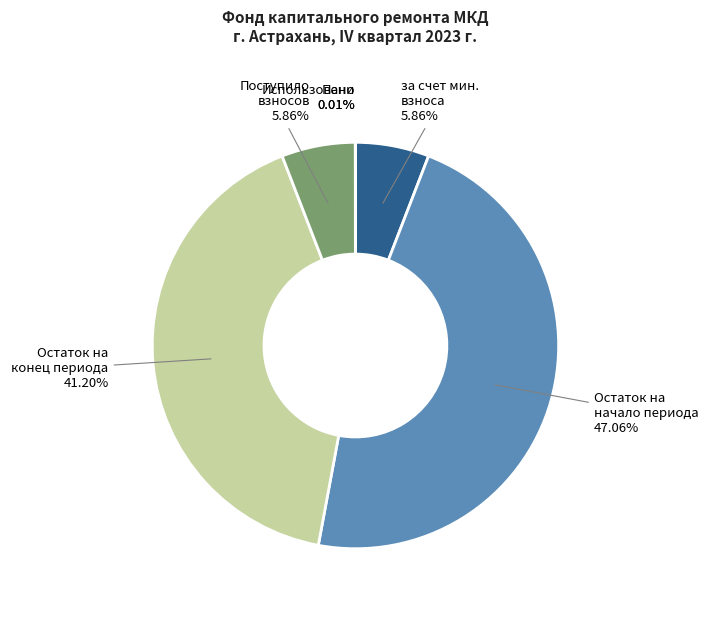

Is there a majority slice in this chart?

No